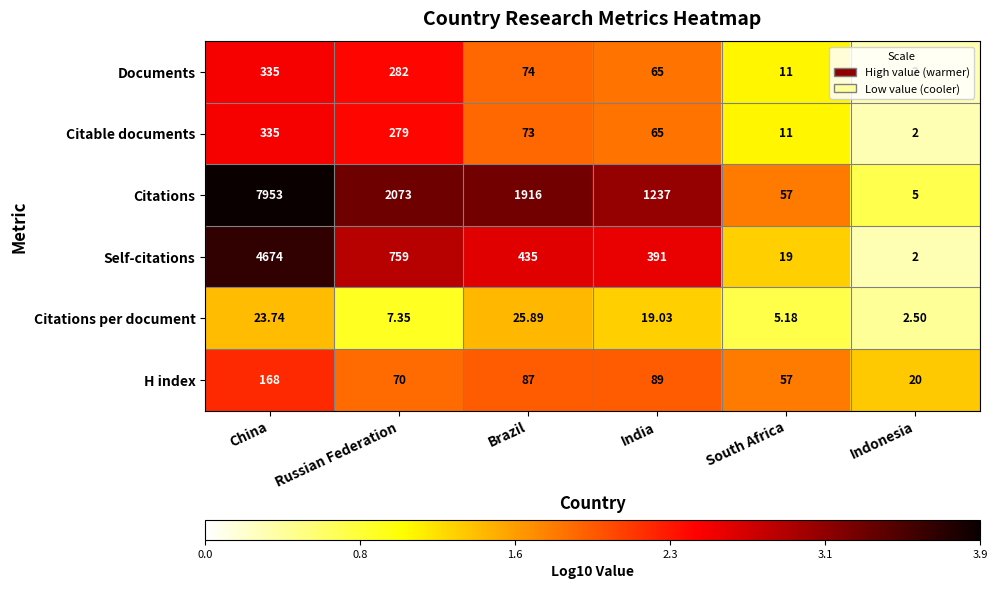

At which label does H index reach its peak?

China